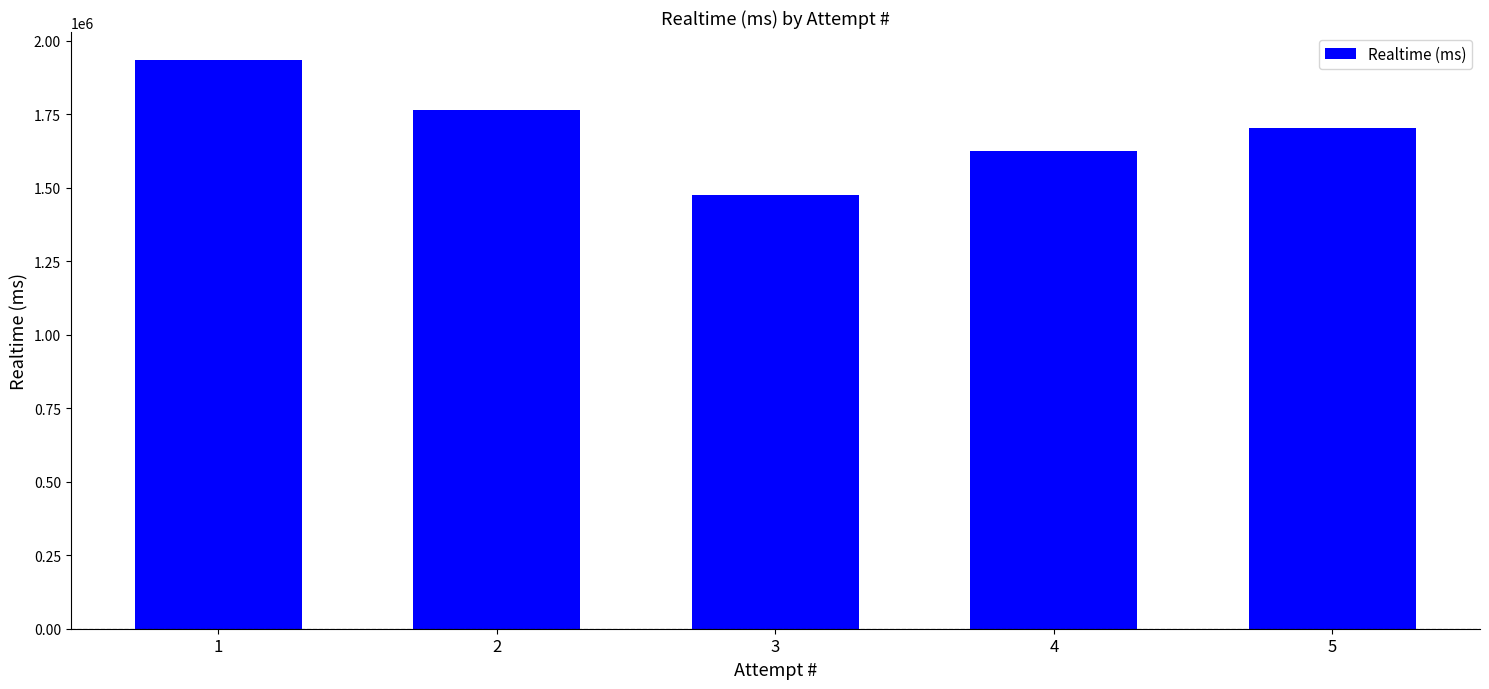

What is the maximum value shown in the chart?

1933030